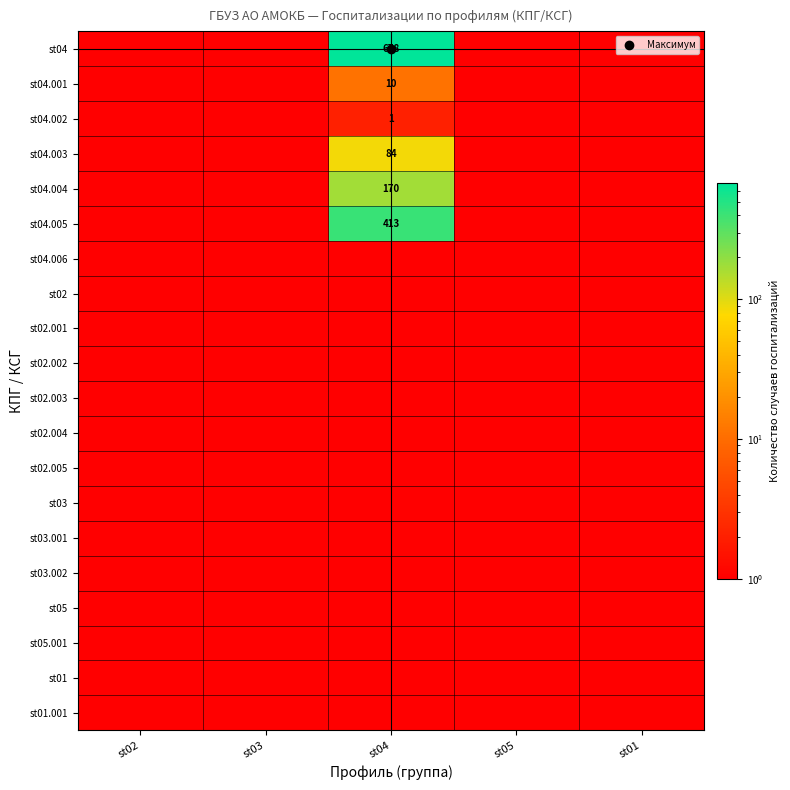

What is the total value across all series at st02?

20